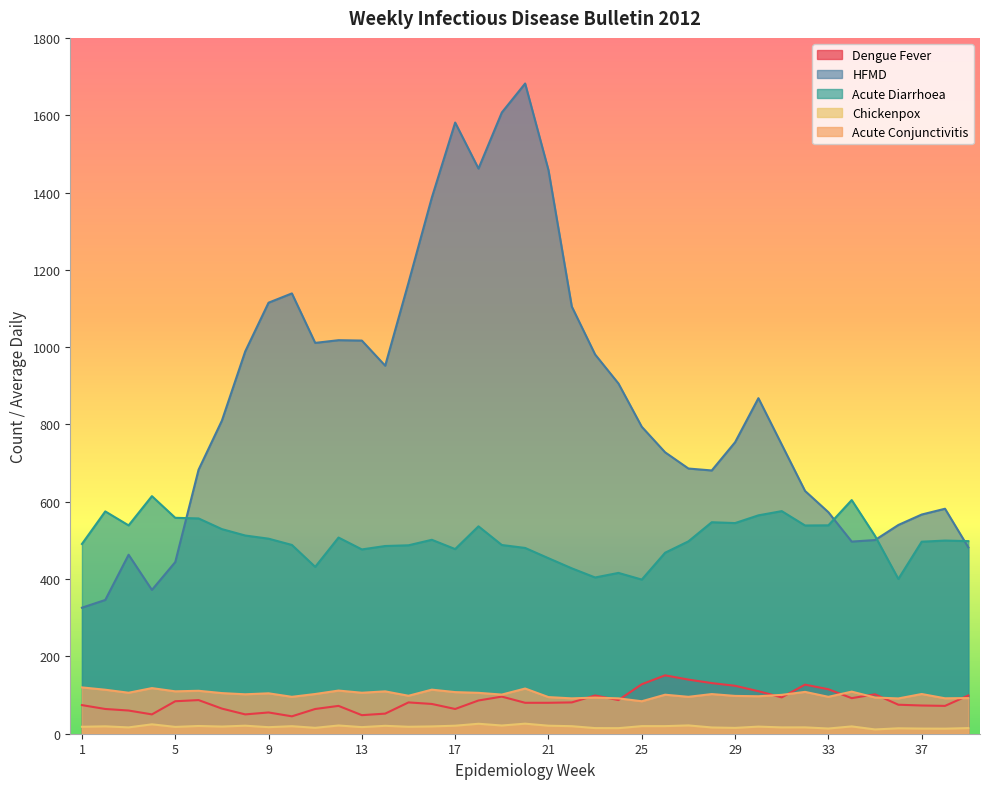

The Dengue Fever series shows 67.7 at 28. True or false?

False